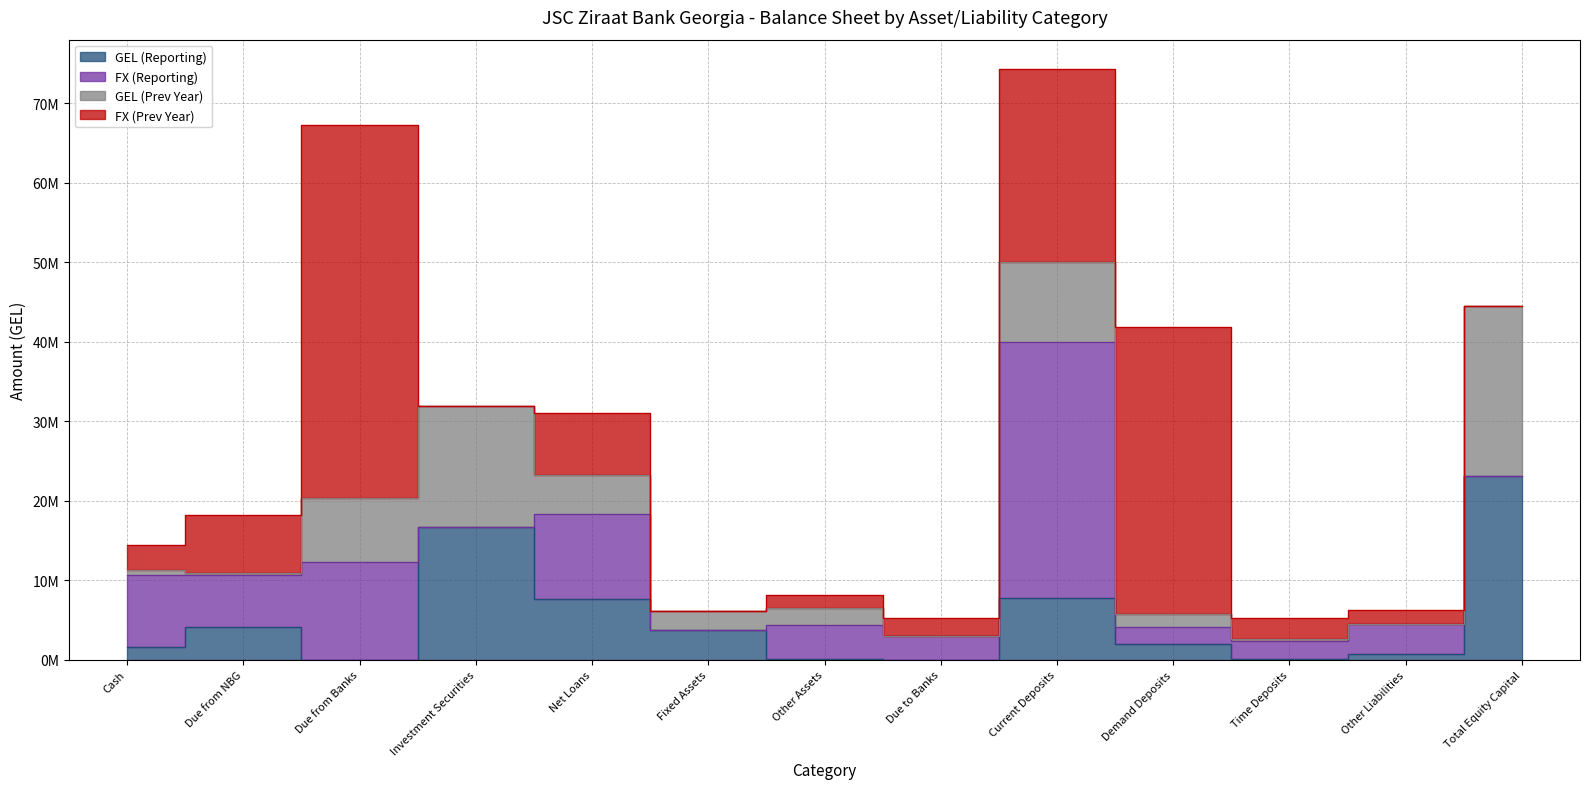

What is the difference between the maximum and minimum values in the GEL (Reporting) series?

23101462